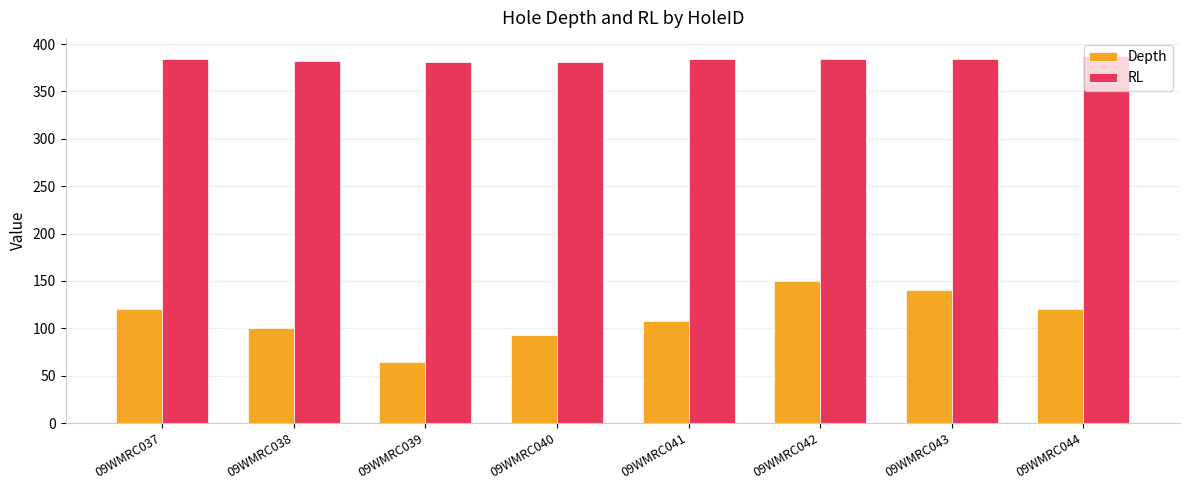

What is the total value across all series at 09WMRC043?

524.3